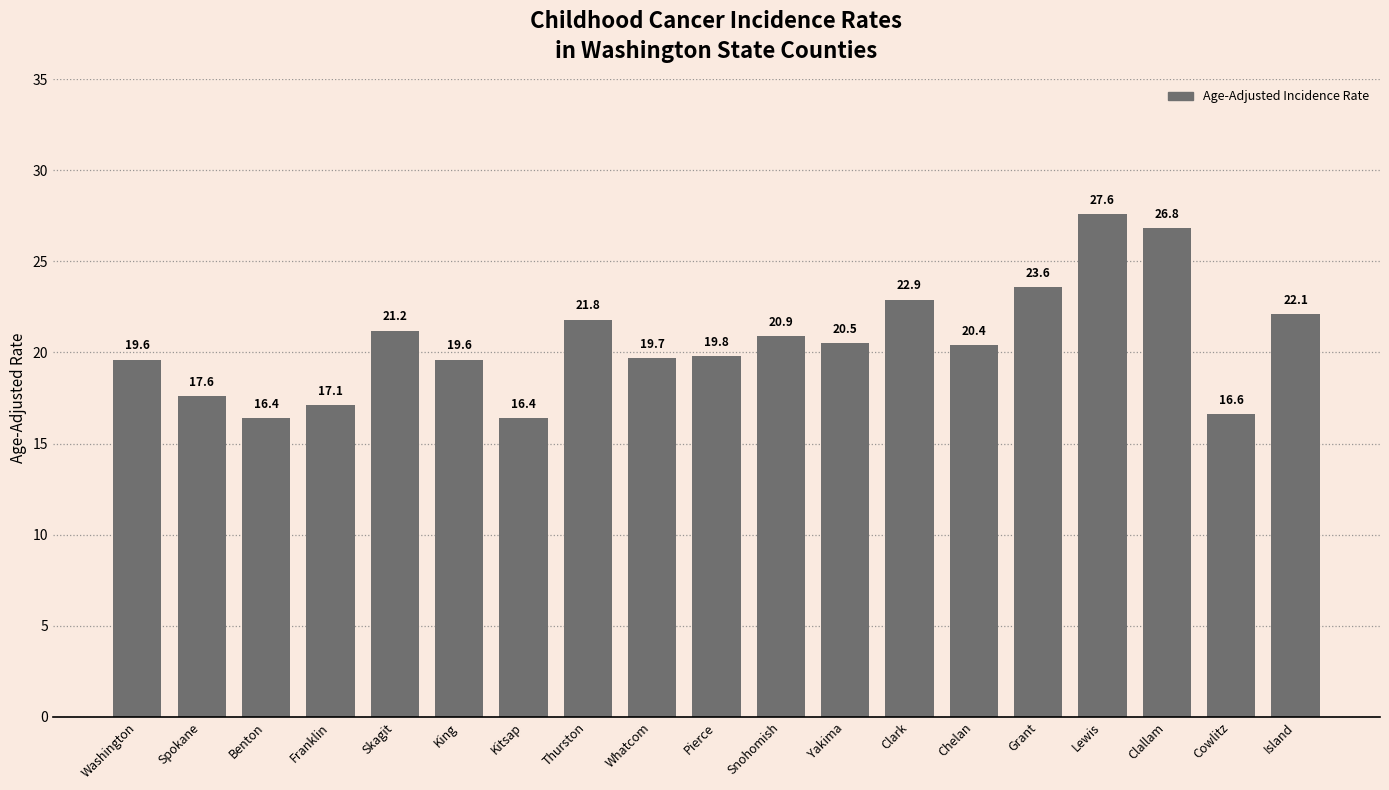

At which label does the data first exceed 20?

Skagit